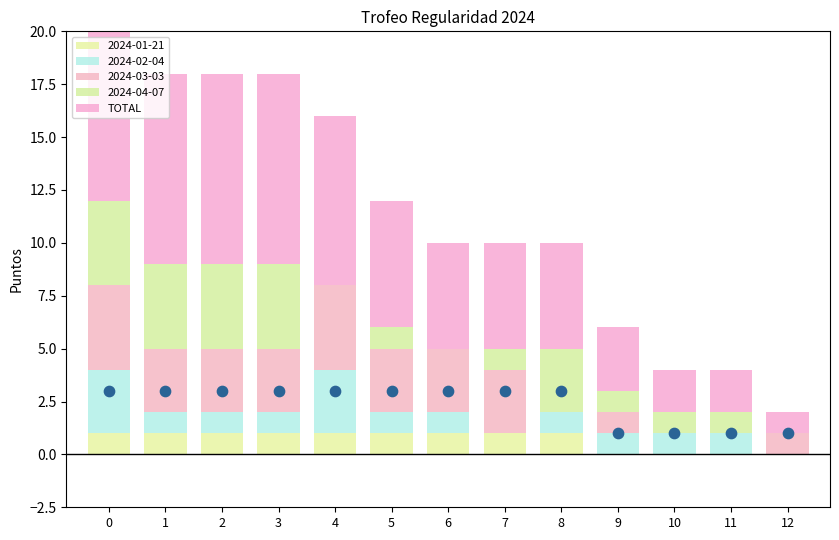

What is the change in value from 3 to 5?

-3